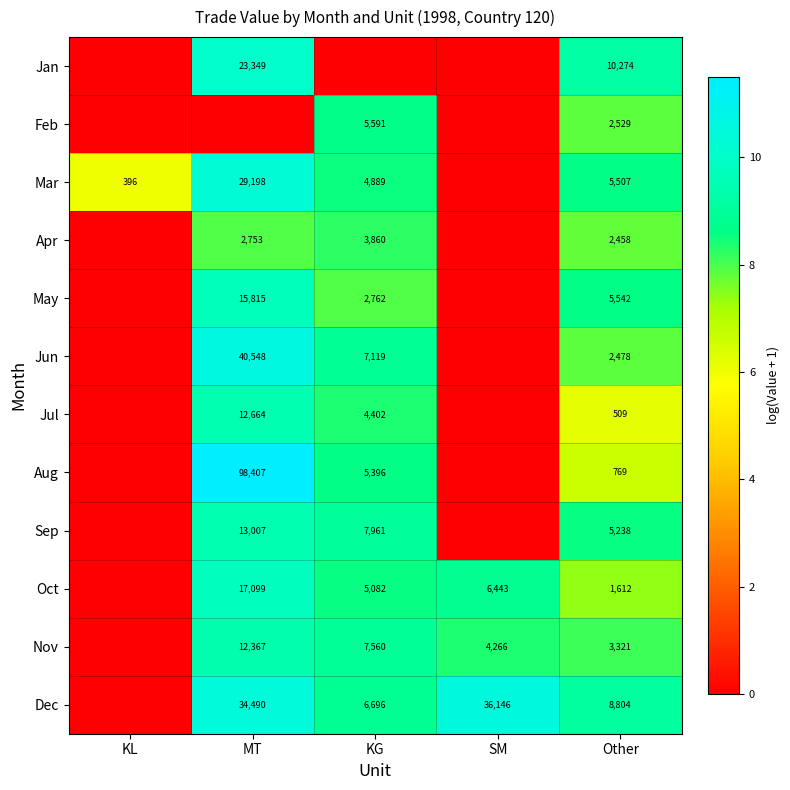

What is the difference between the Sep values at Other and KG?

2723